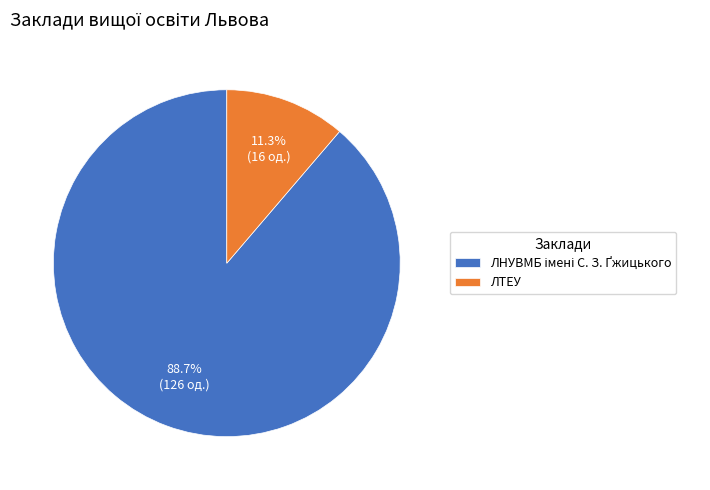

What is the smallest slice in the pie chart?

ЛТЕУ